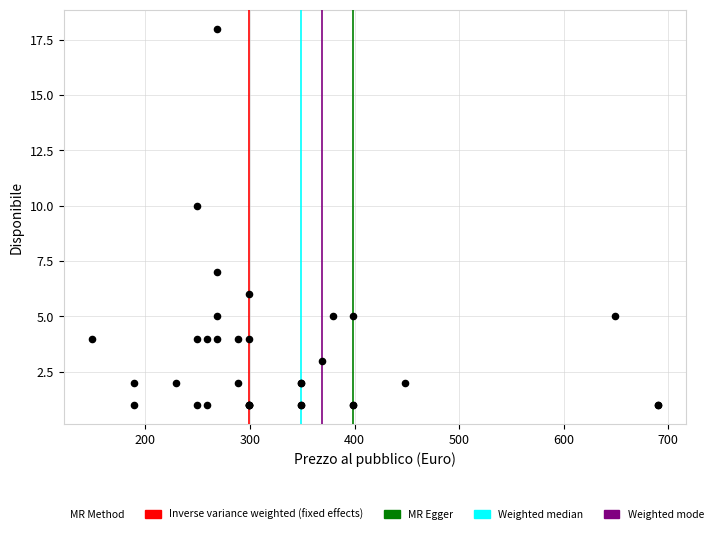

What Y value in the scatter plot is closest to 9?

10